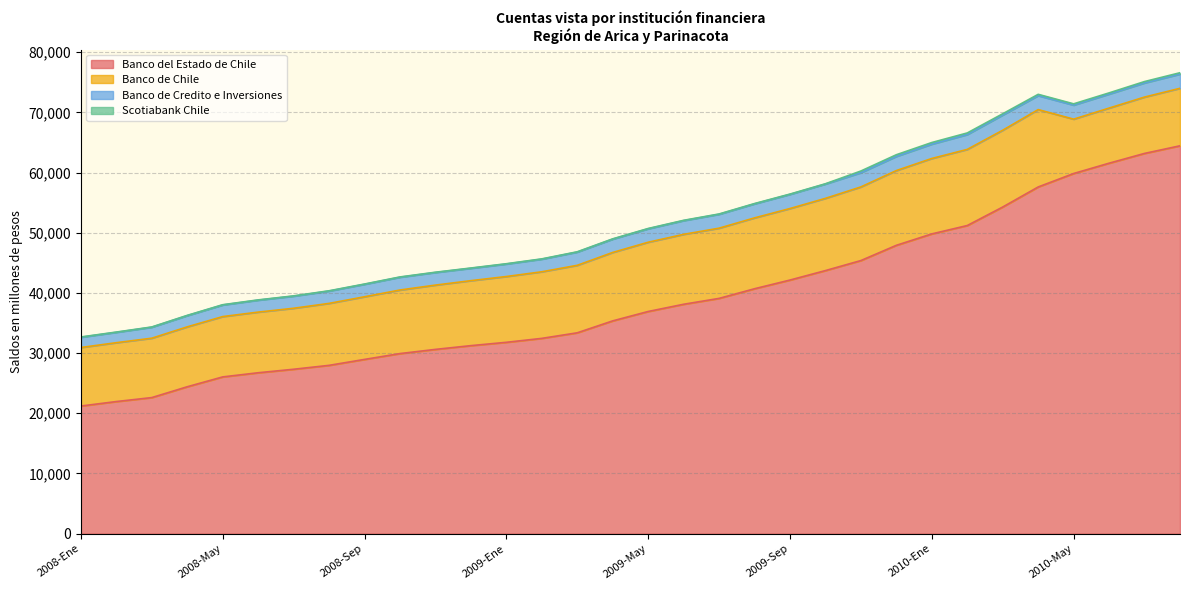

What is the label of the 5th point from the right?

2010-Abr